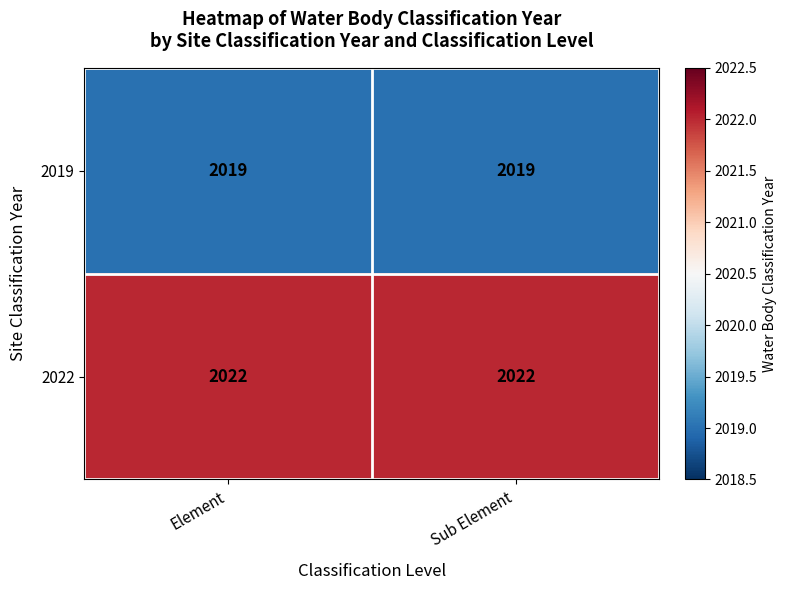

What is the lowest value of the 2019 series?

2019